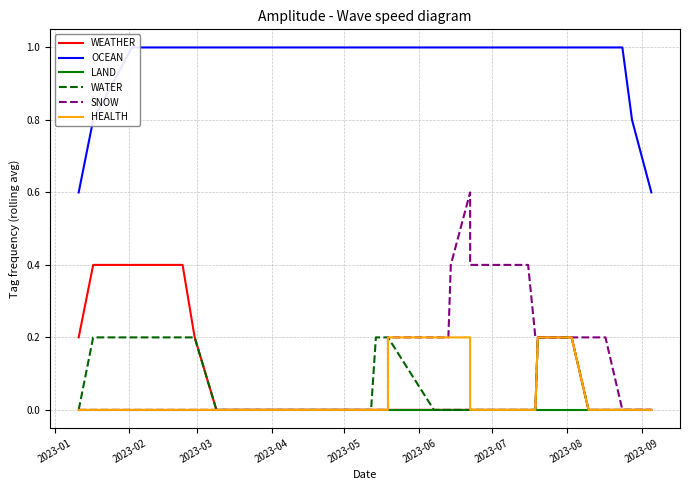

What is the difference between the maximum and minimum values in the WATER series?

0.2